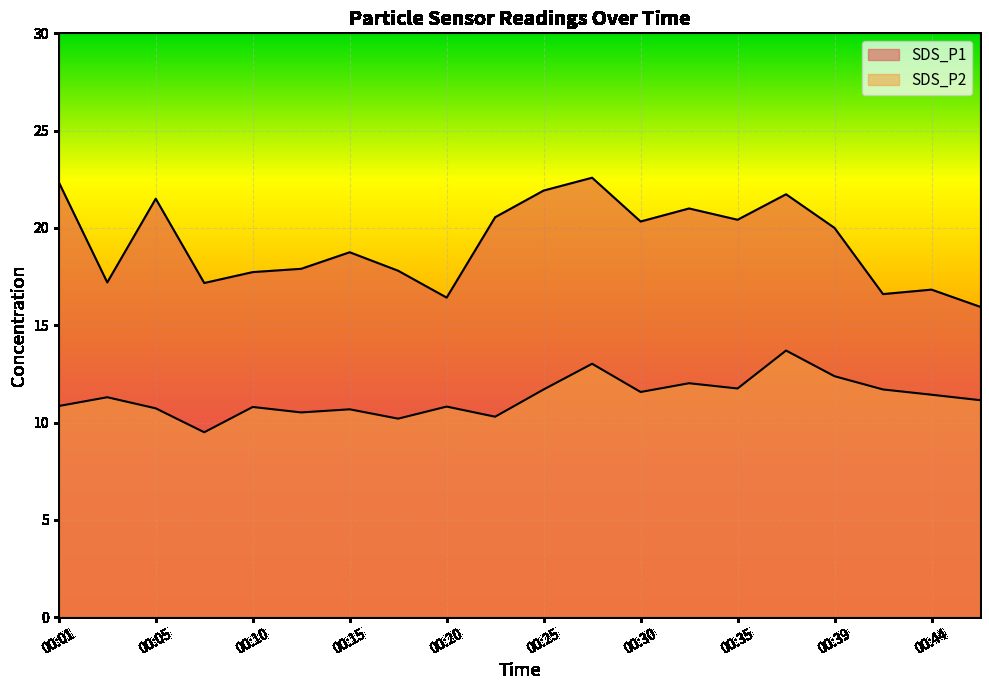

What is the total value across all series at 00:27?

35.6